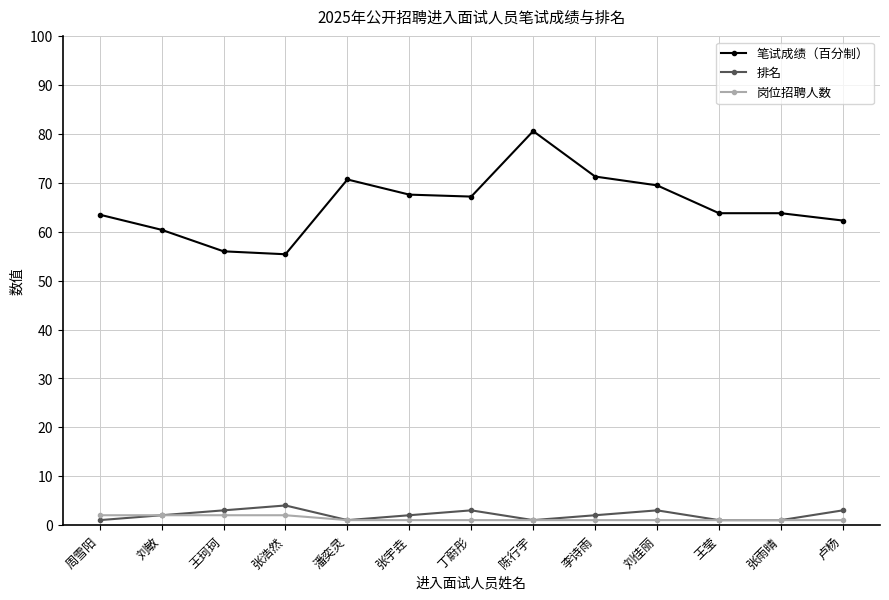

Read the 笔试成绩（百分制） value at 丁蔚彤.

67.2